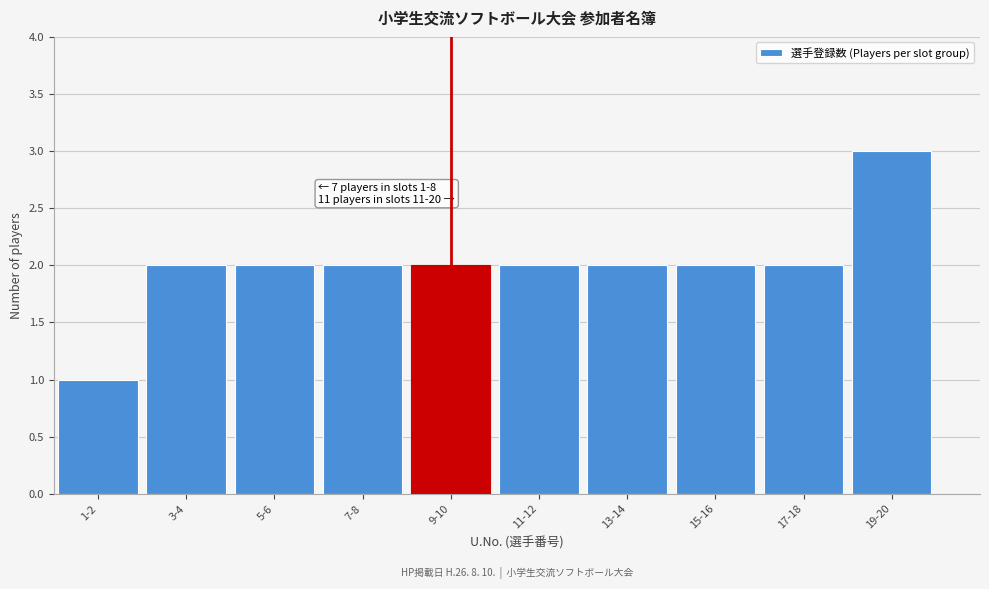

Reading left to right, transcribe all the data shown in this chart.

1	2	2	2	2	2	2	2	2	3